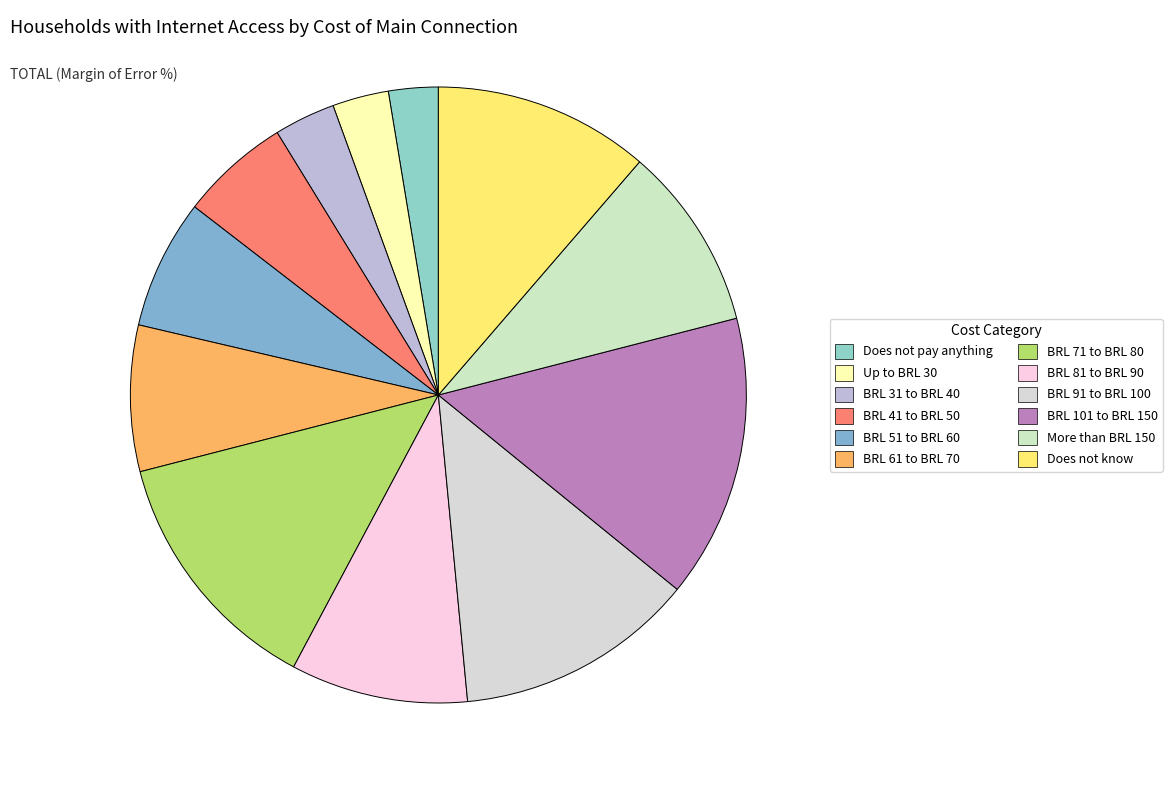

What is the largest slice in the pie chart?

BRL 101 to BRL 150